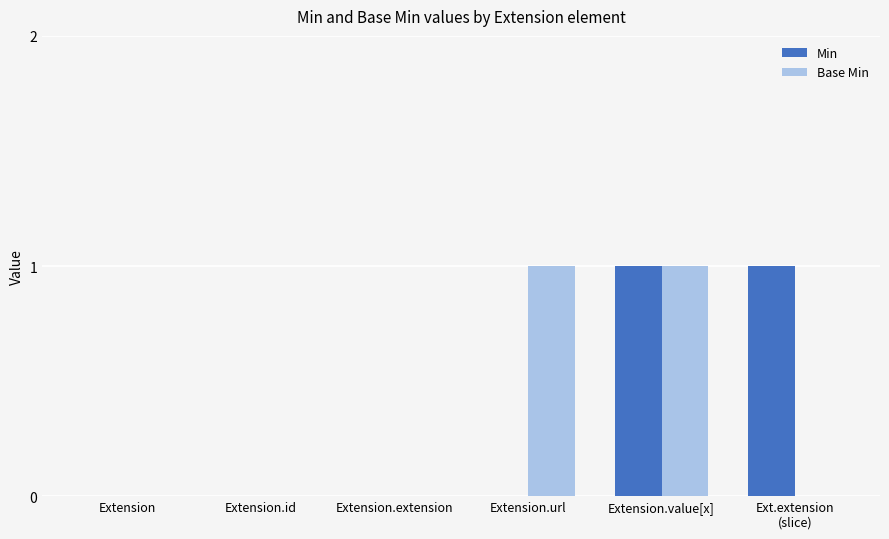

The Min series shows 0 at Extension.url. True or false?

True